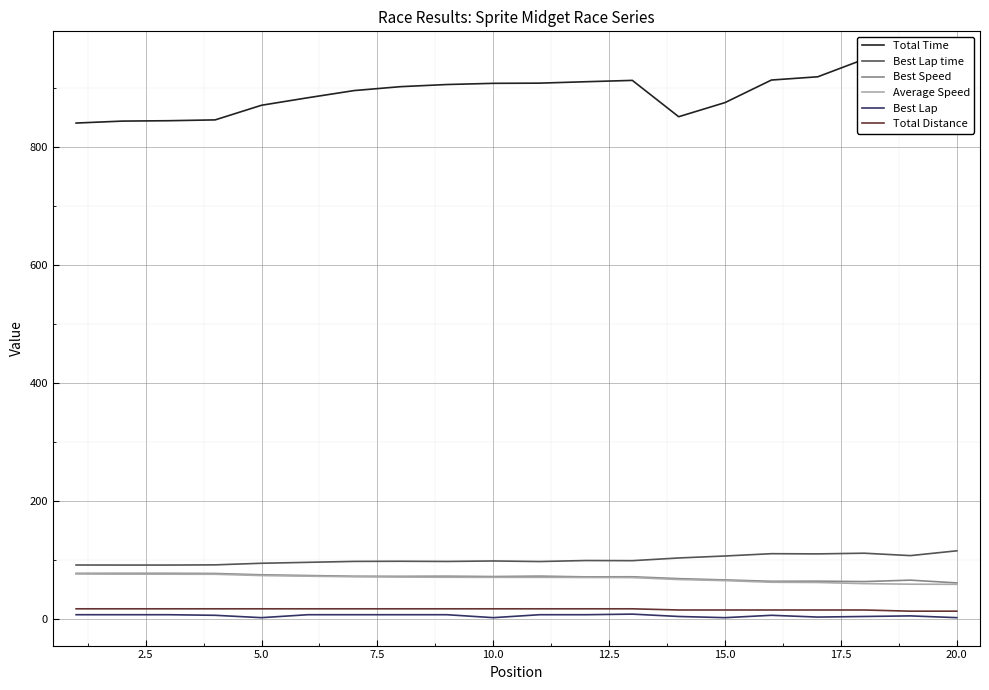

True or false: Total Distance and Average Speed intersect in this chart.

False